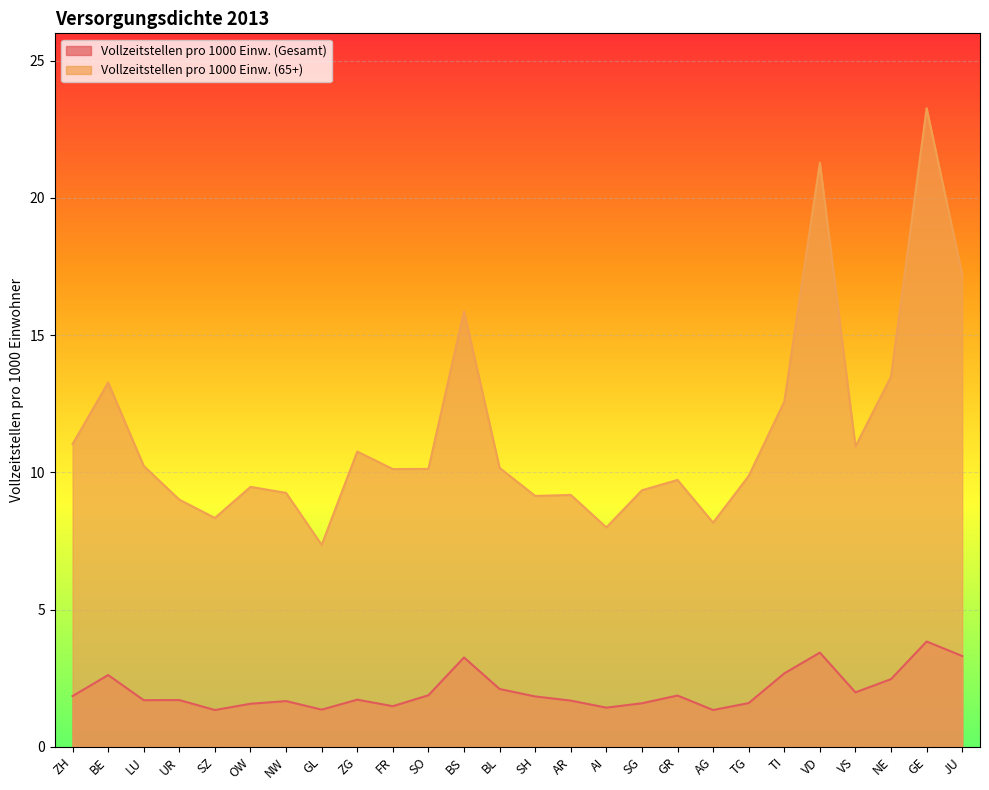

The Vollzeitstellen pro 1000 Einw. (Gesamt) series shows 1.0 at GR. True or false?

False